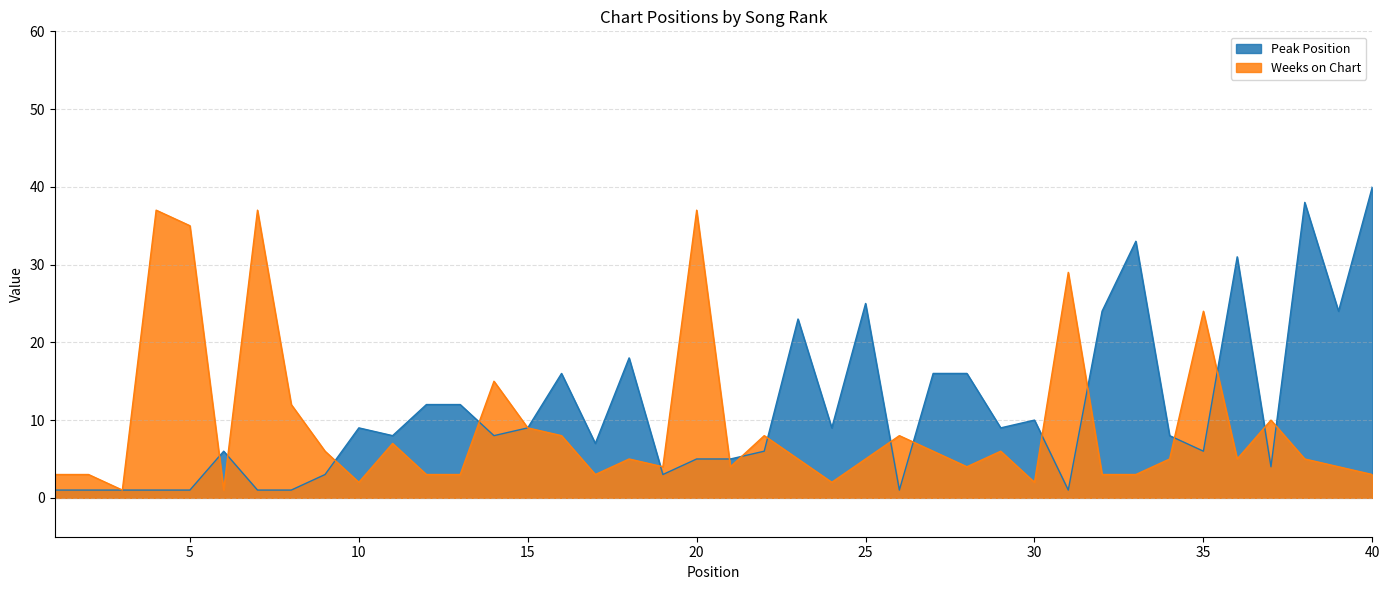

Reading left to right, transcribe all the data shown in this chart.

Peak Position: 1	1	1	1	1	6	1	1	3	9	8	12	12	8	9	16	7	18	3	5	5	6	23	9	25	1	16	16	9	10	1	24	33	8	6	31	4	38	24	40
Weeks on Chart: 3	3	1	37	35	1	37	12	6	2	7	3	3	15	9	8	3	5	4	37	4	8	5	2	5	8	6	4	6	2	29	3	3	5	24	5	10	5	4	3